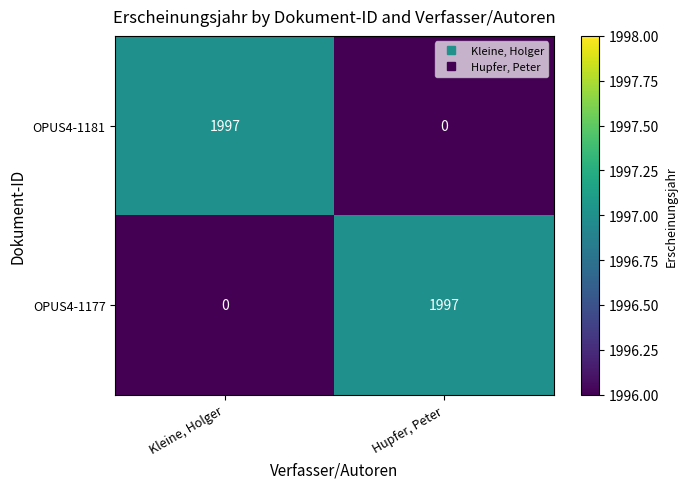

True or false: OPUS4-1177 has a value of 738 at Hupfer, Peter.

False